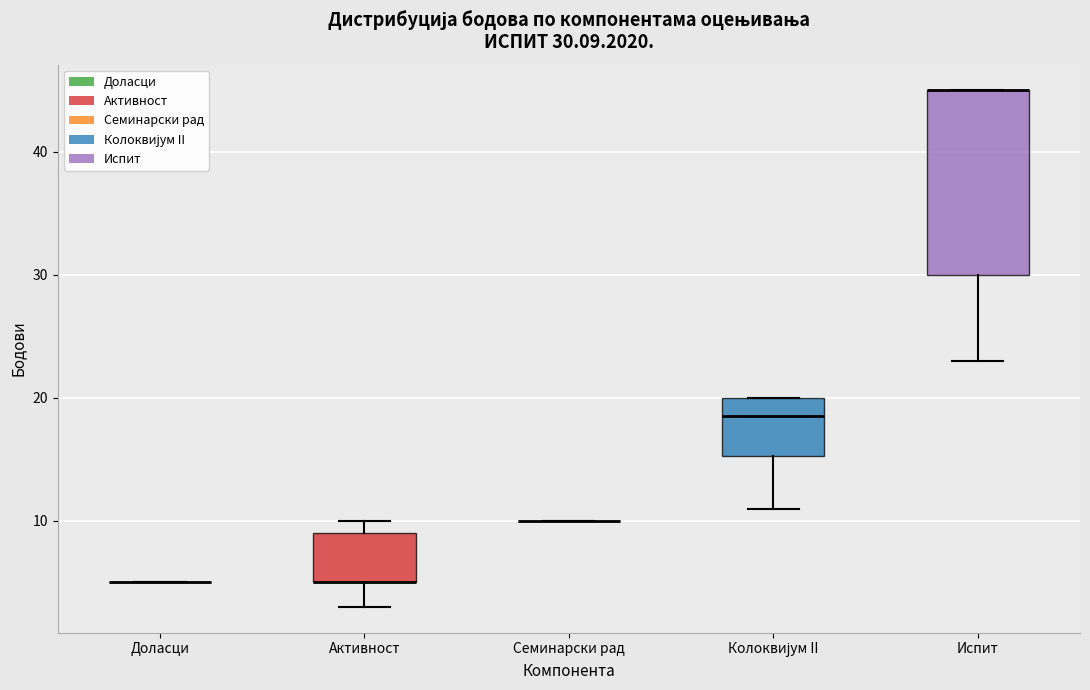

Comparing the boxes themselves (not the whiskers), which one is the tallest?

Испит